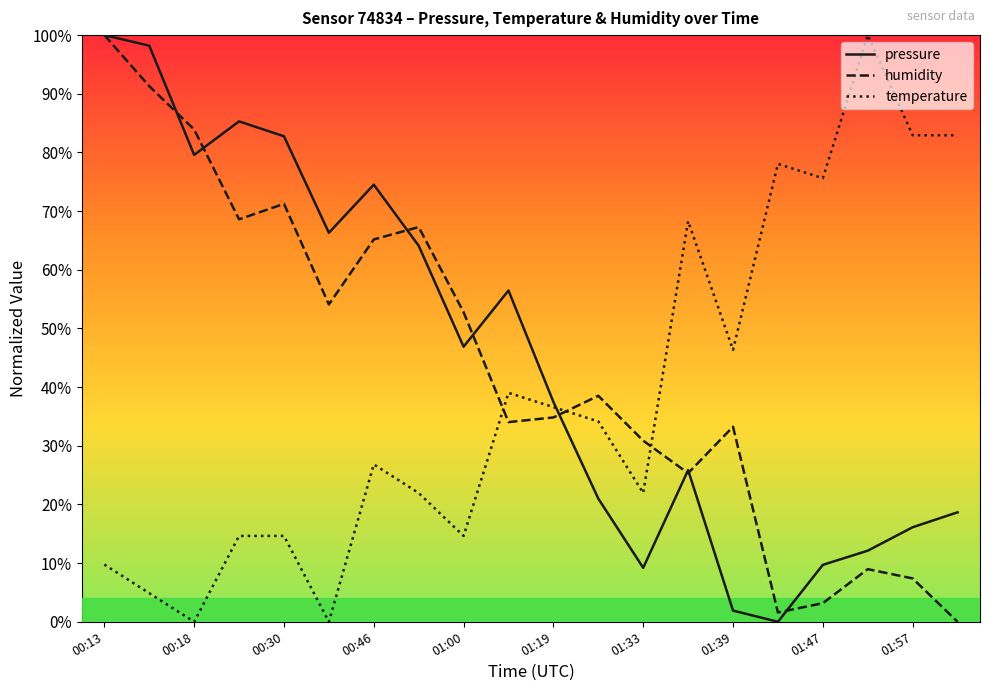

List the series in order of their overall mean, highest first.

pressure, humidity, temperature